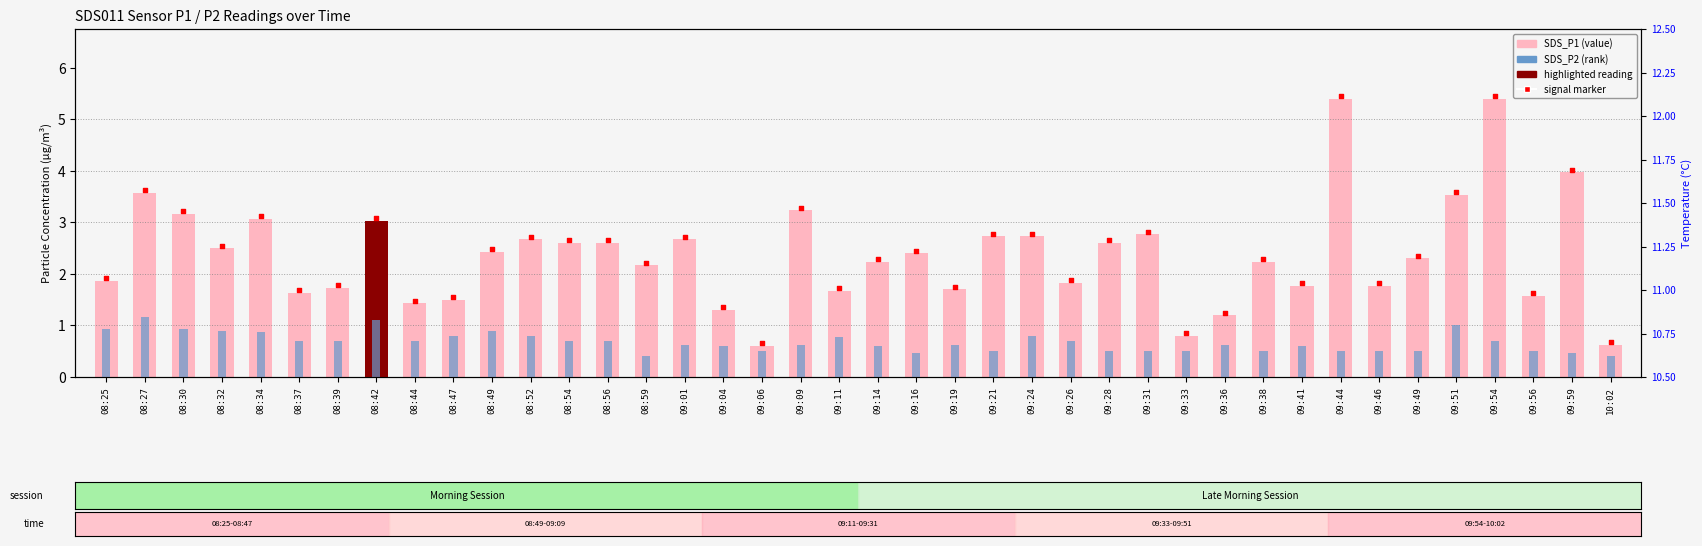

Which series reaches the minimum Y coordinate?

SDS_P2